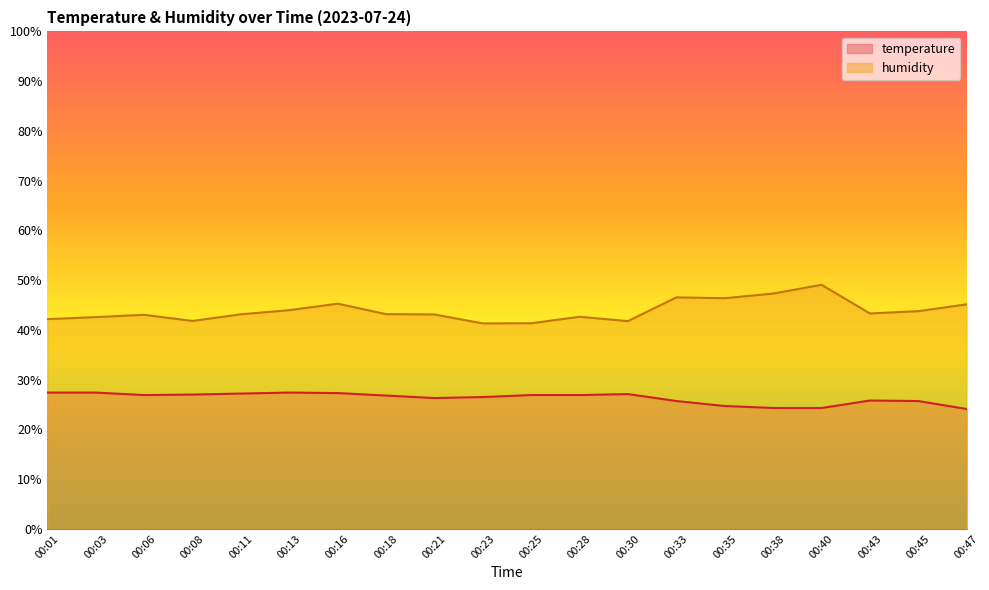

At 00:28, list the series in order from largest to smallest.

humidity, temperature